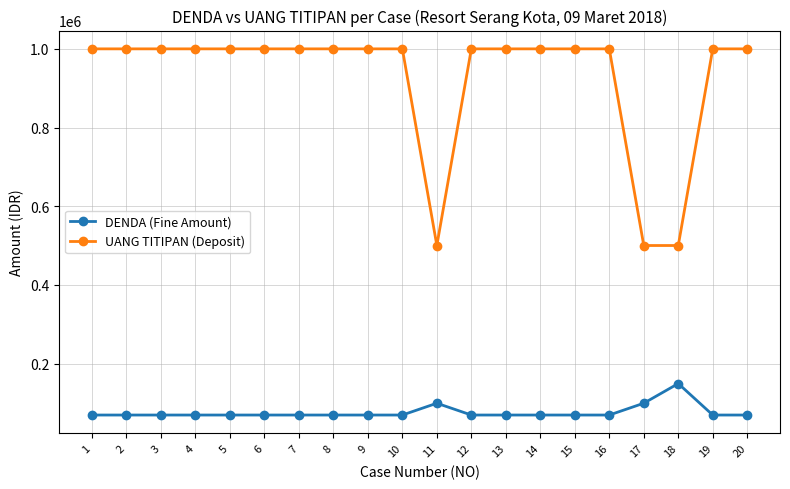

Reading left to right, list all the values displayed in this chart.

DENDA (Fine Amount): 69000	69000	69000	69000	69000	69000	69000	69000	69000	69000	99000	69000	69000	69000	69000	69000	99000	149000	69000	69000
UANG TITIPAN (Deposit): 1000000	1000000	1000000	1000000	1000000	1000000	1000000	1000000	1000000	1000000	500000	1000000	1000000	1000000	1000000	1000000	500000	500000	1000000	1000000